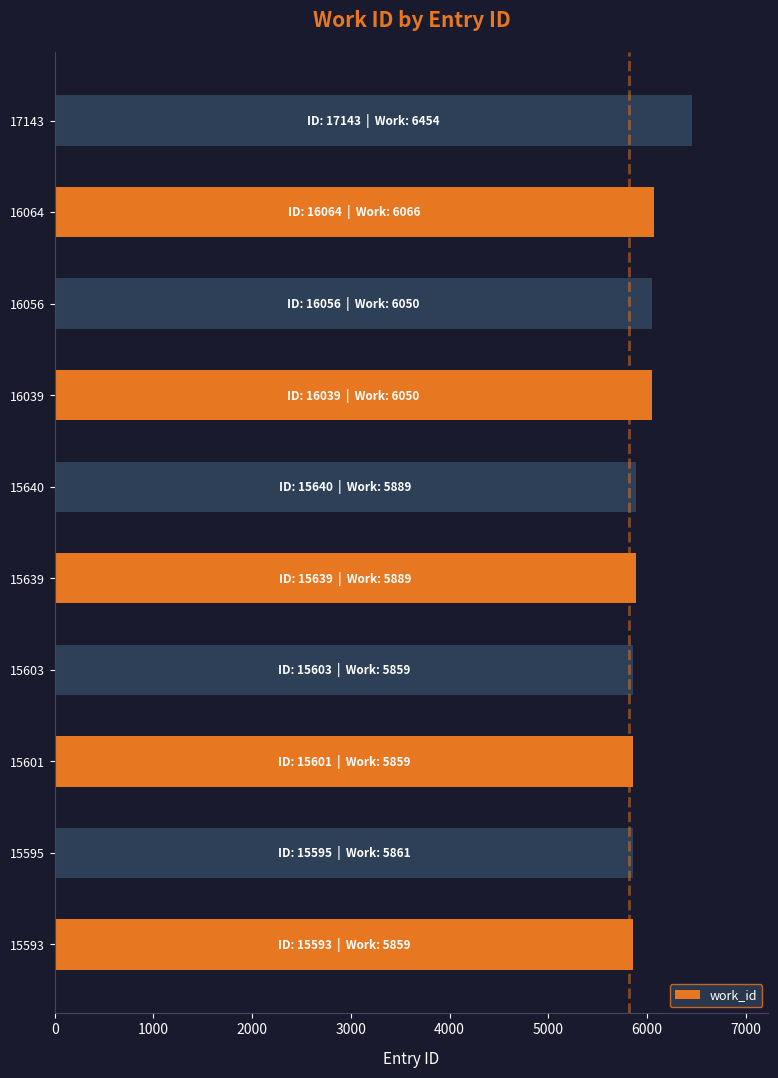

What is the sum of all values?

59836